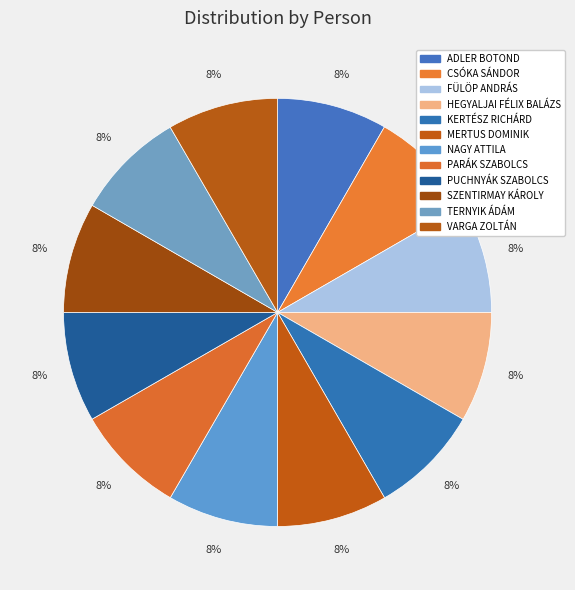

How many segments does this pie chart have?

12